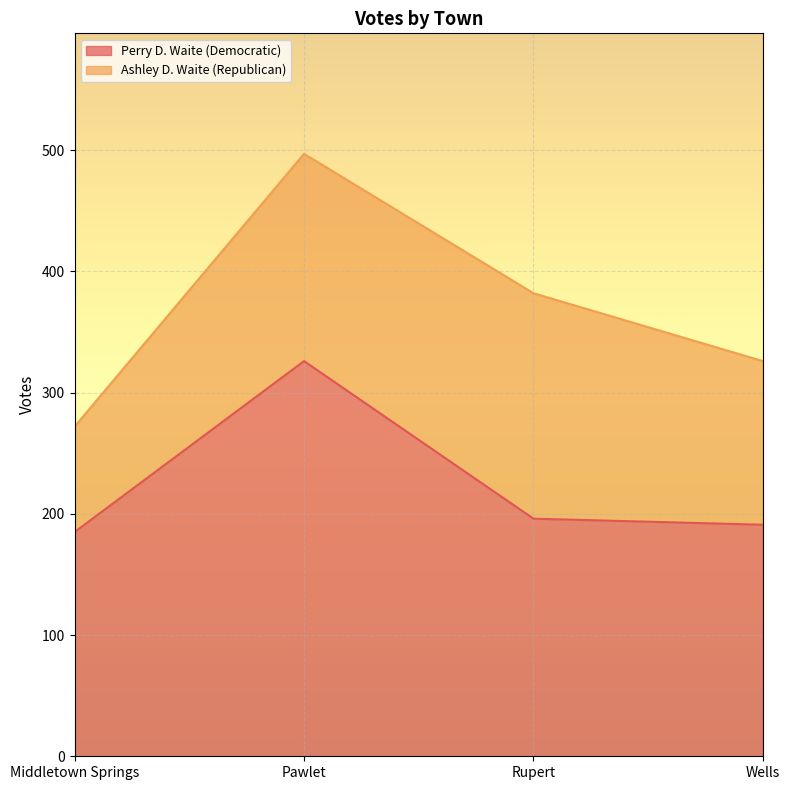

What is the sum of all Perry D. Waite (Democratic) values?

898